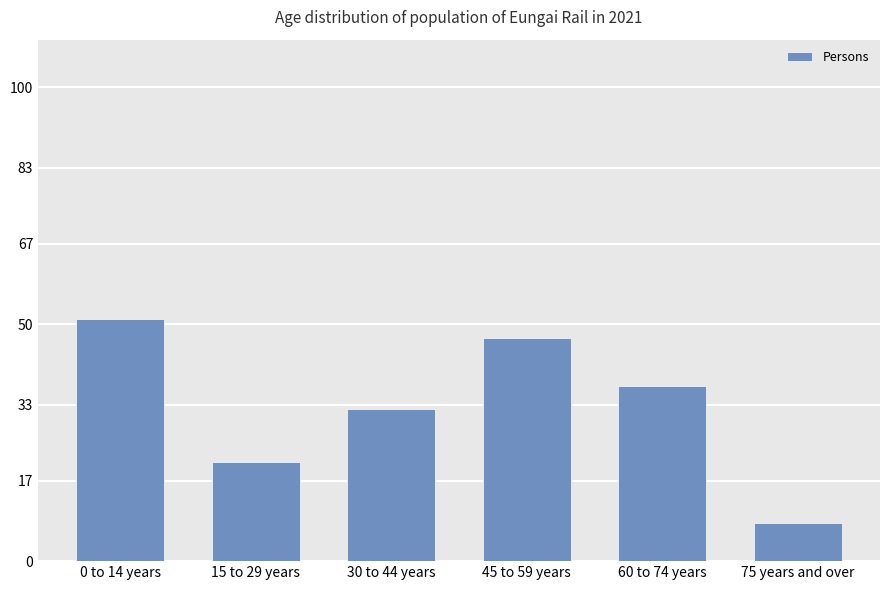

Rank the categories by value from highest to lowest.

0 to 14 years, 45 to 59 years, 60 to 74 years, 30 to 44 years, 15 to 29 years, 75 years and over